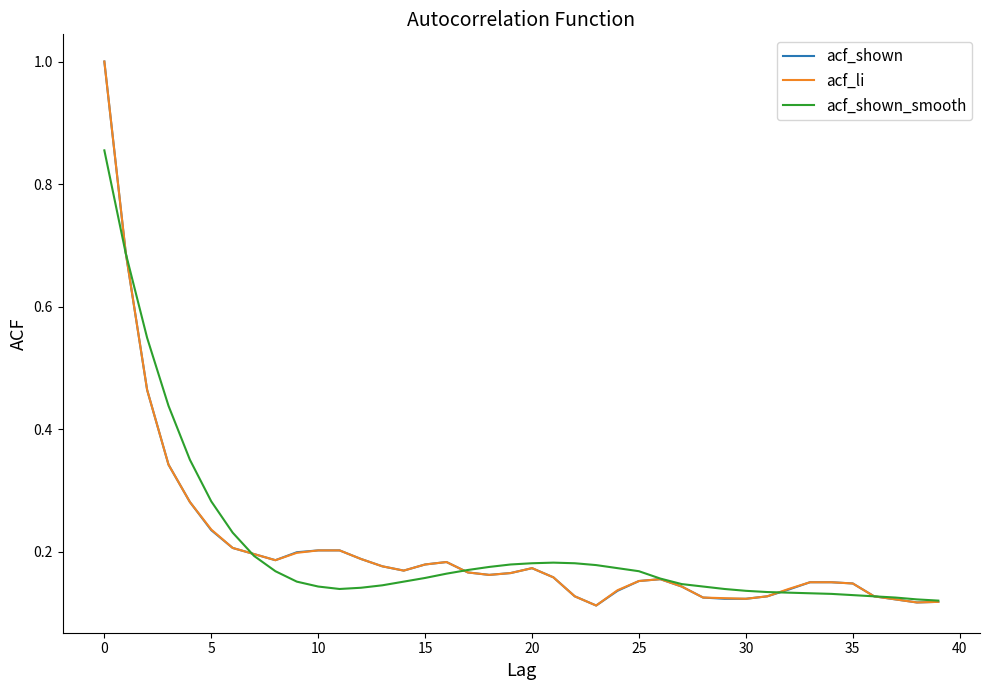

What is the greatest value displayed?

1.0